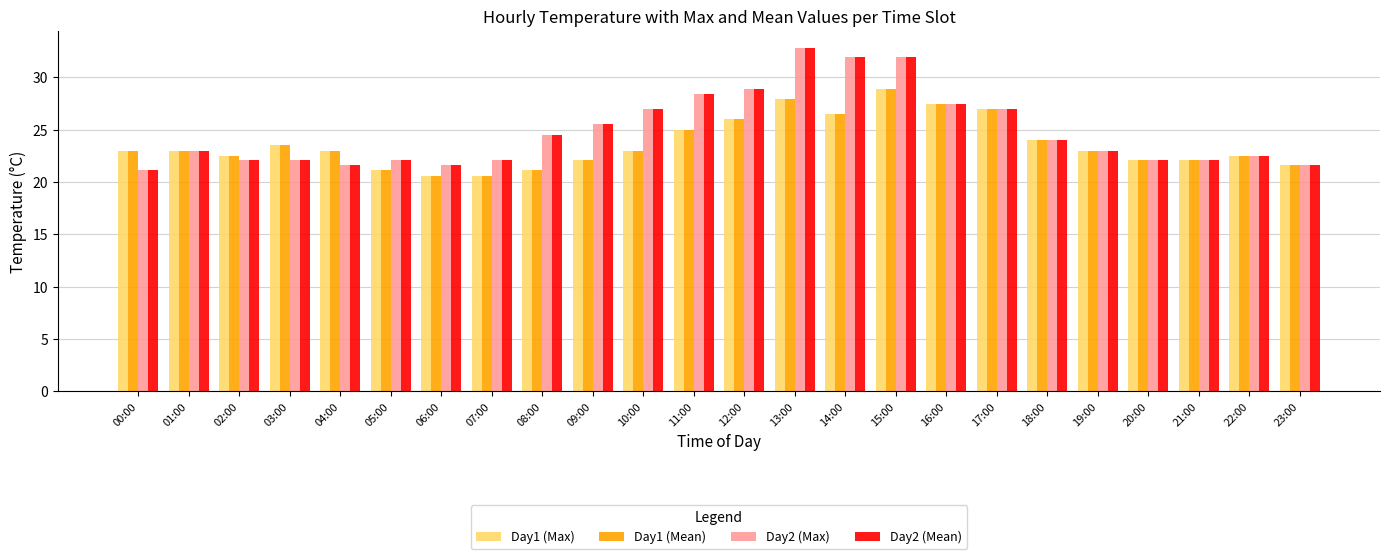

Which category has the highest value in the Day1 (Max) series?

15:00